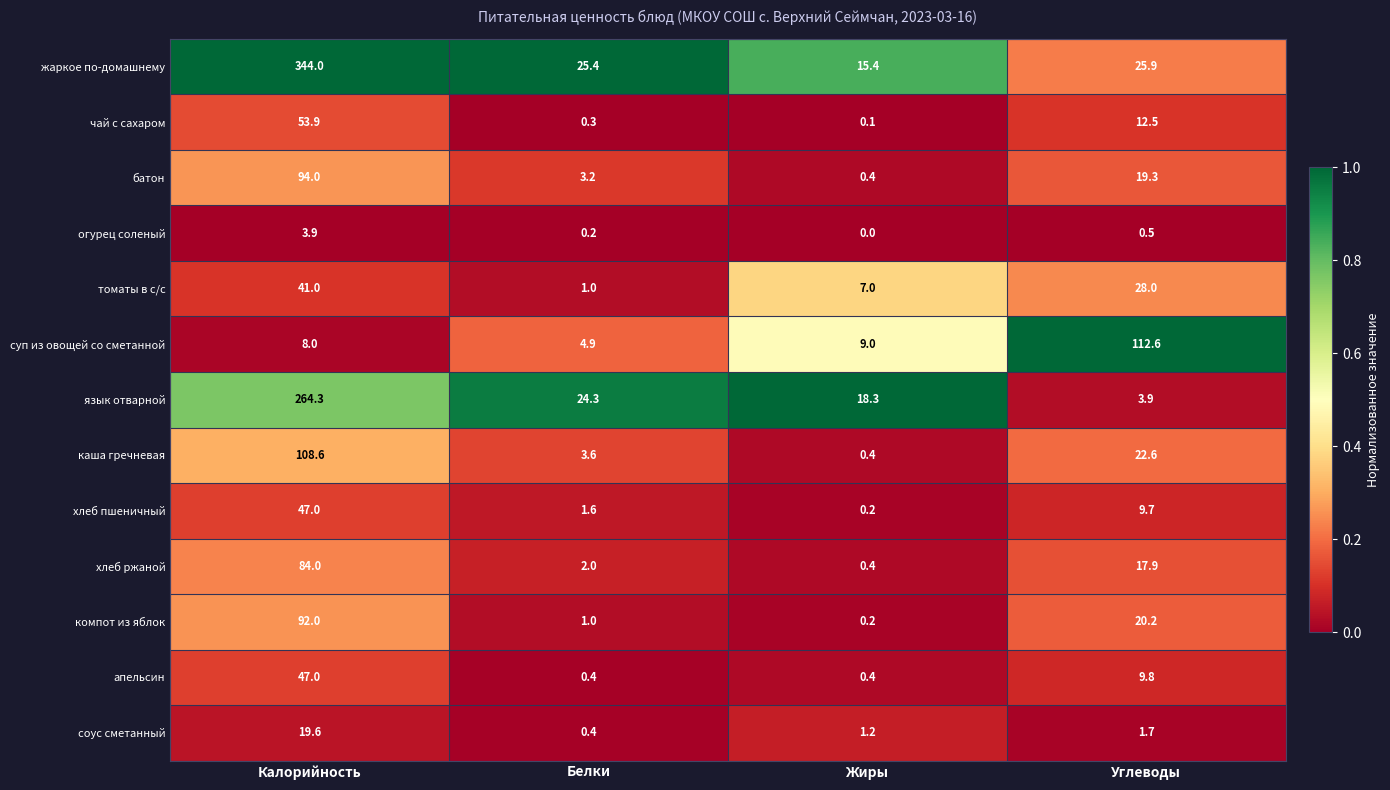

What is the greatest value displayed?

344.0